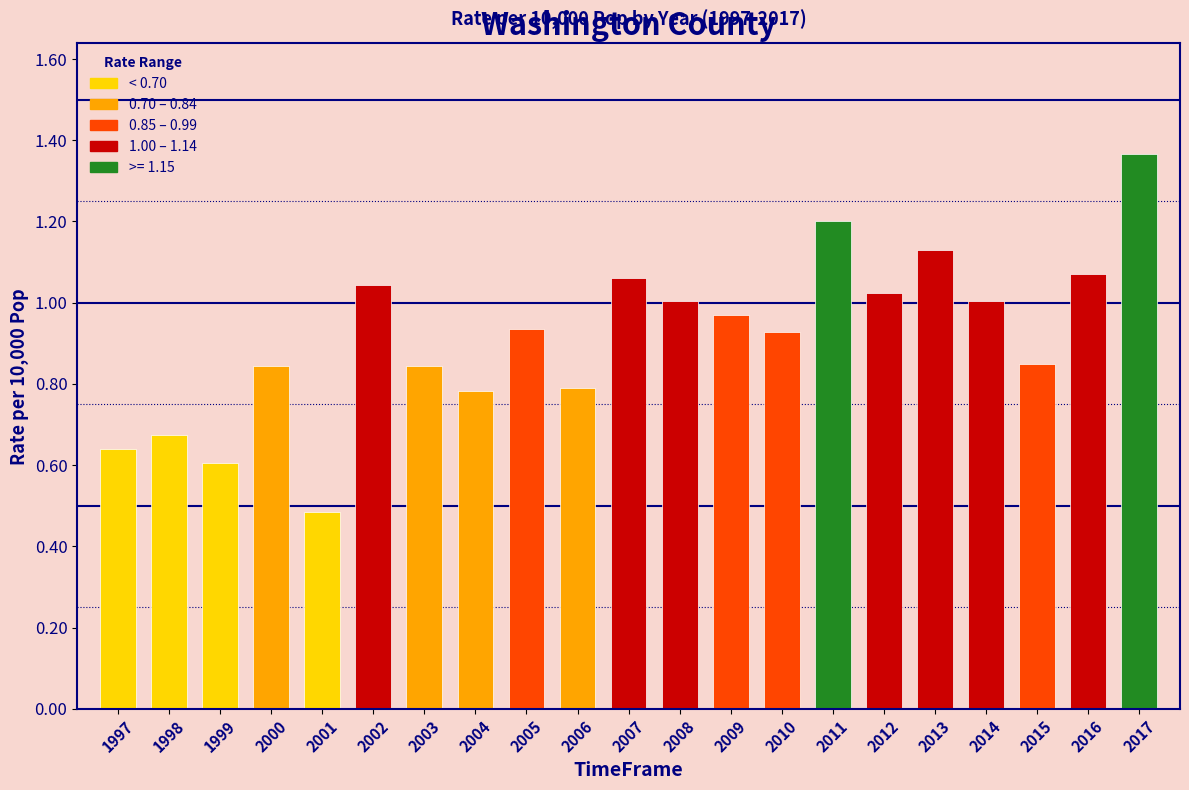

What is the minimum value shown in the chart?

0.5